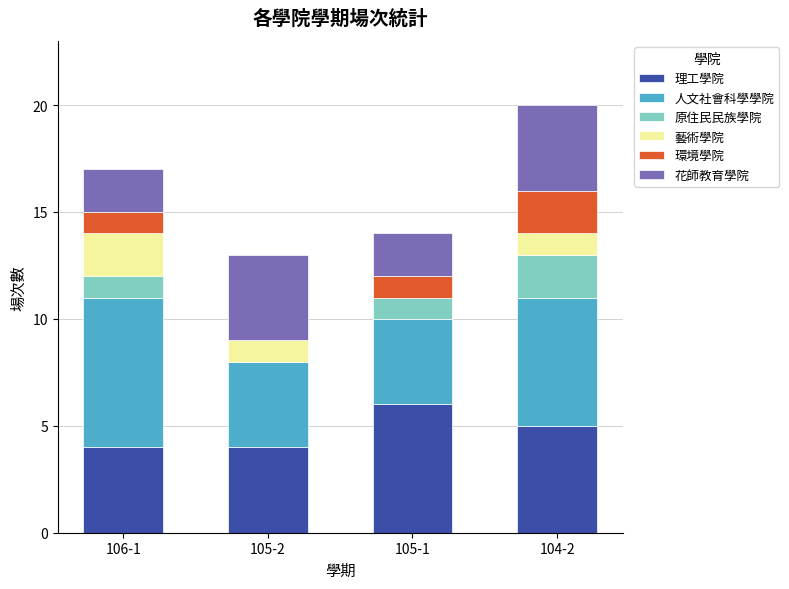

Reading left to right, what are the values for 理工學院?

106-1=4	105-2=4	105-1=6	104-2=5